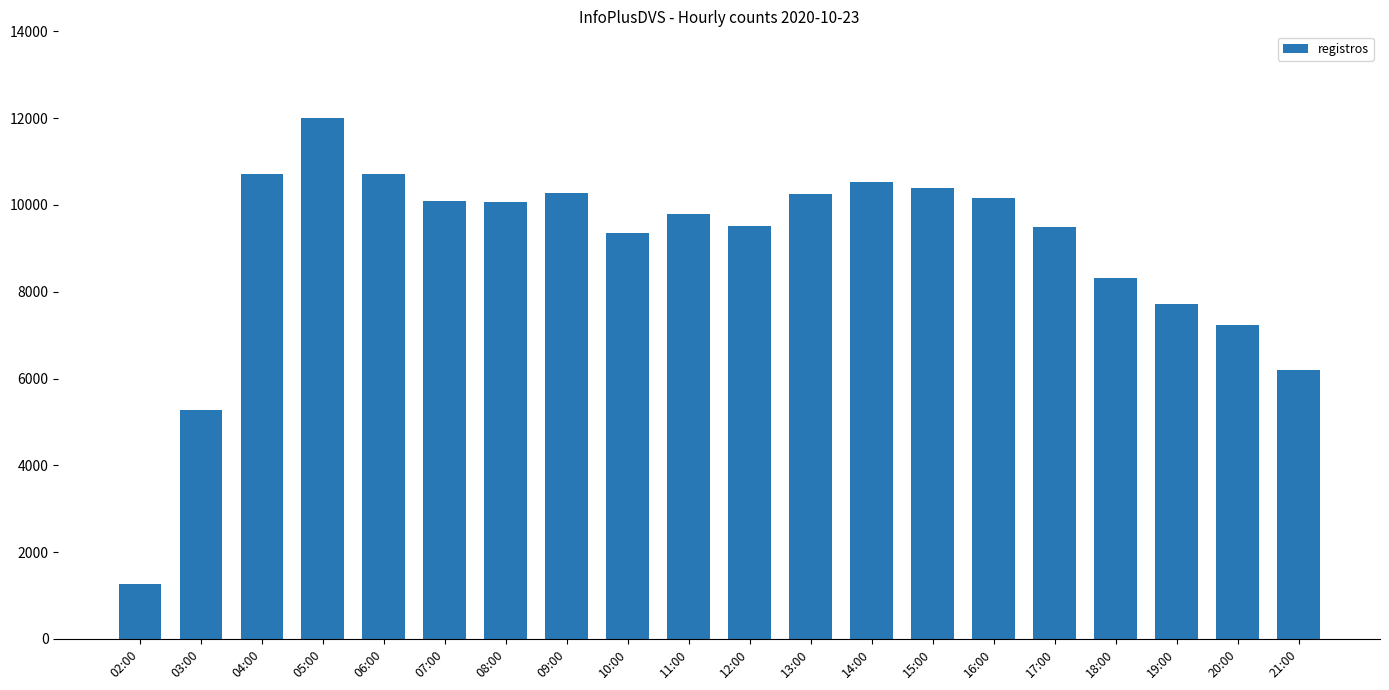

What is the difference between the maximum and second lowest values?

6742